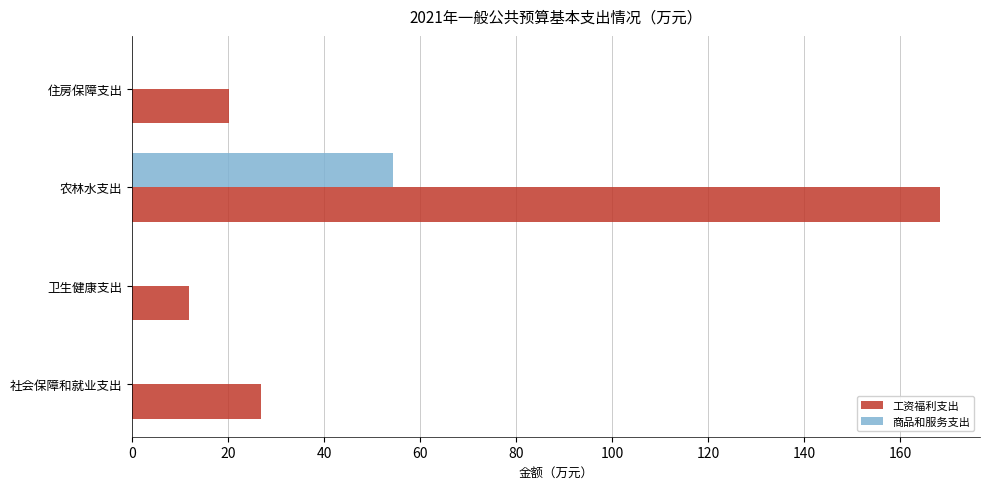

Which series has the largest range (max minus min)?

工资福利支出